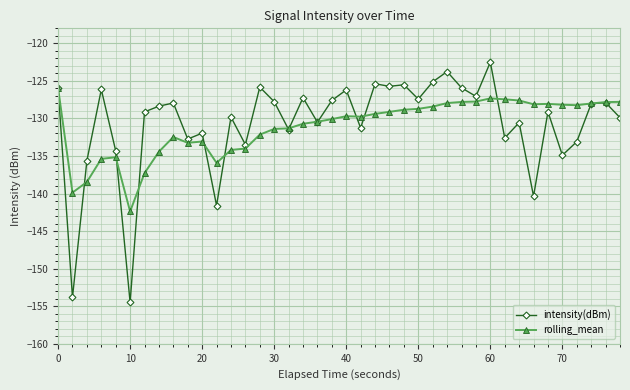

Which series has the largest total across all categories?

intensity(dBm)